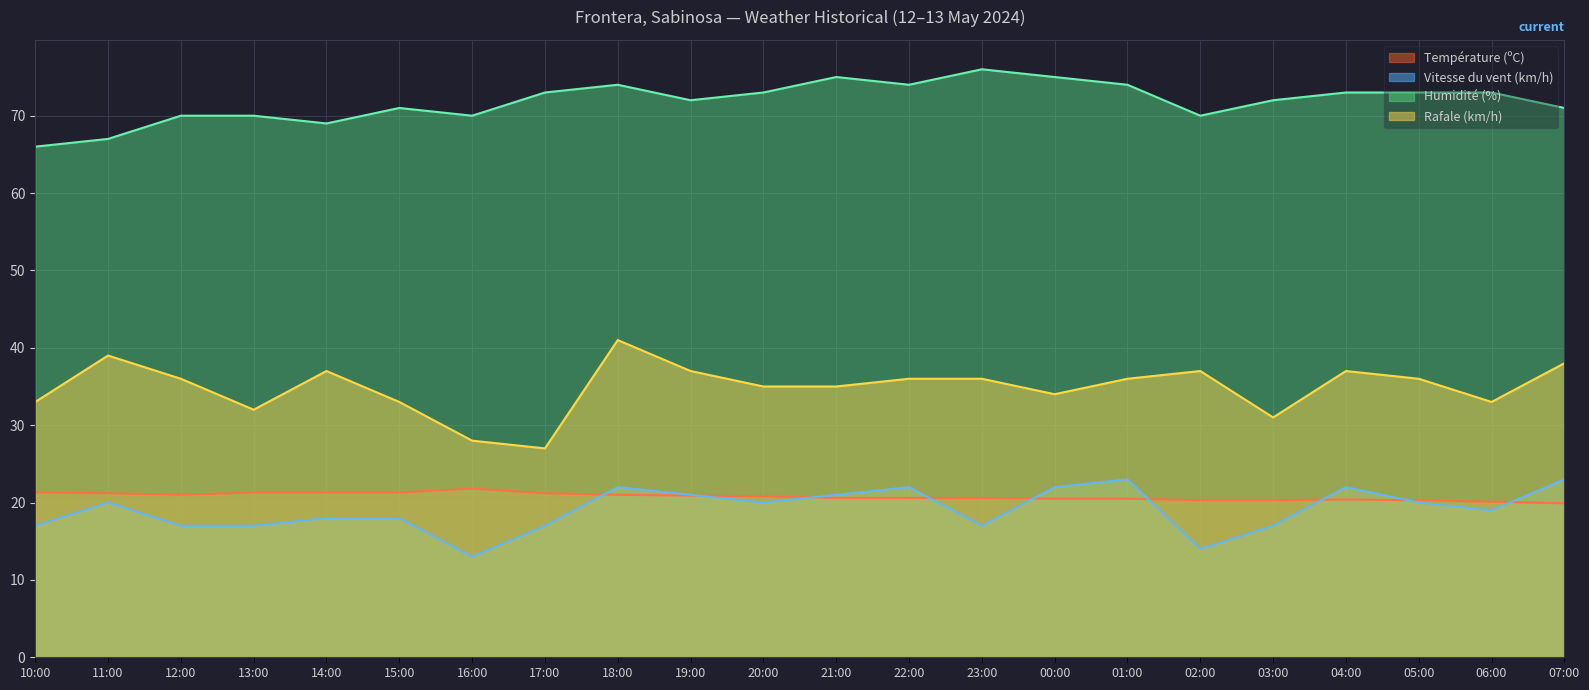

What is the label of the 15th point from the left?

00:00